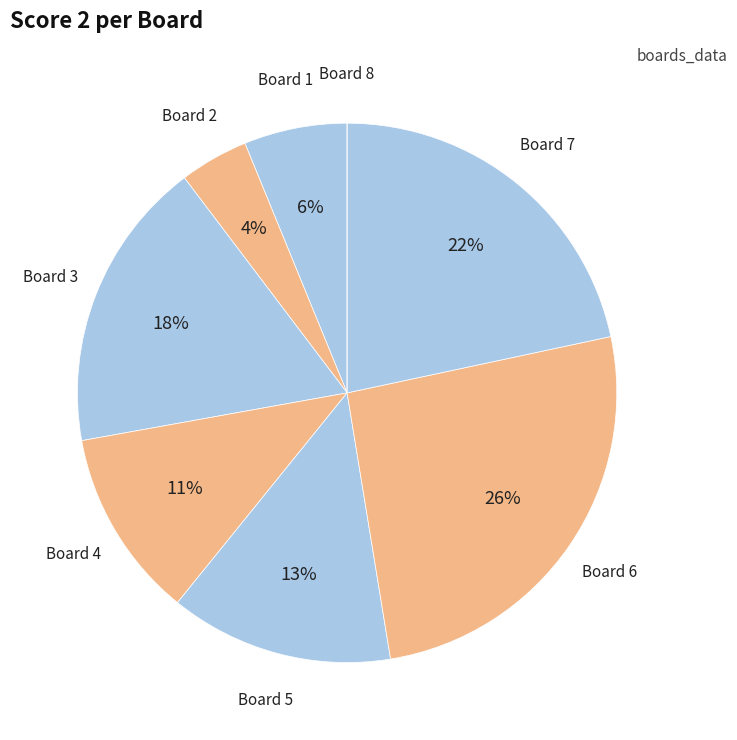

Is there any slice that represents more than half of the pie?

No